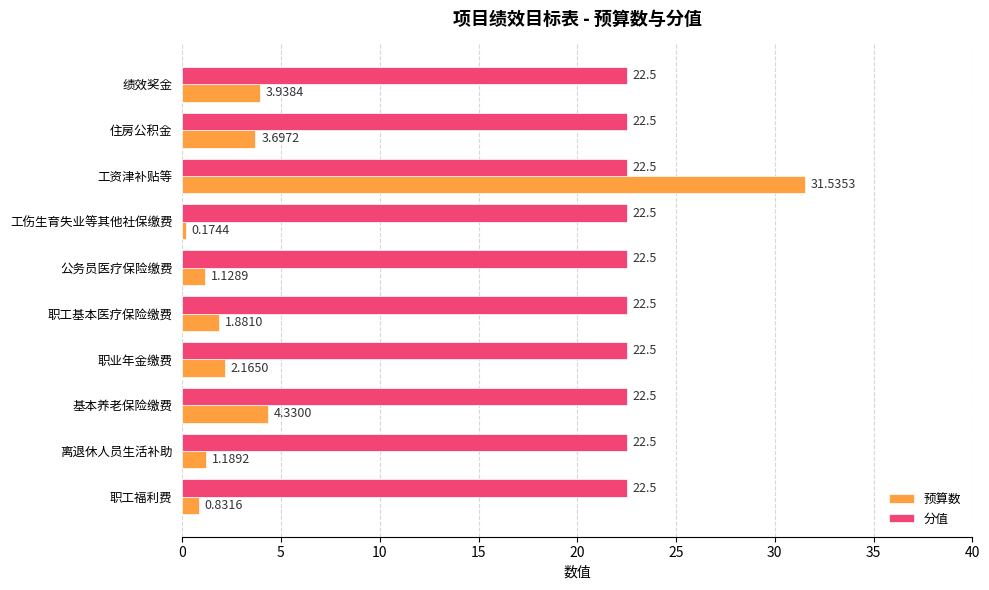

At which label is 预算数 closest to 15?

基本养老保险缴费